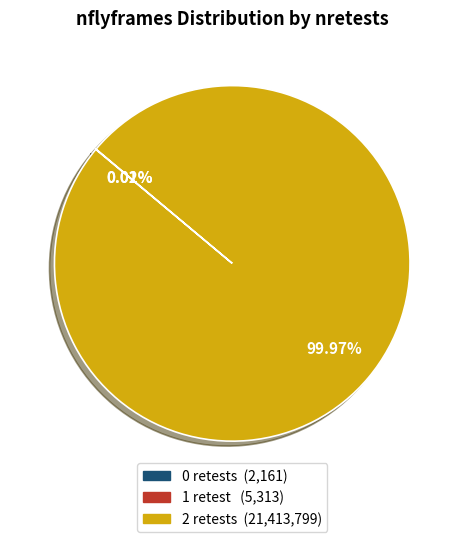

Is there a majority slice in this chart?

Yes